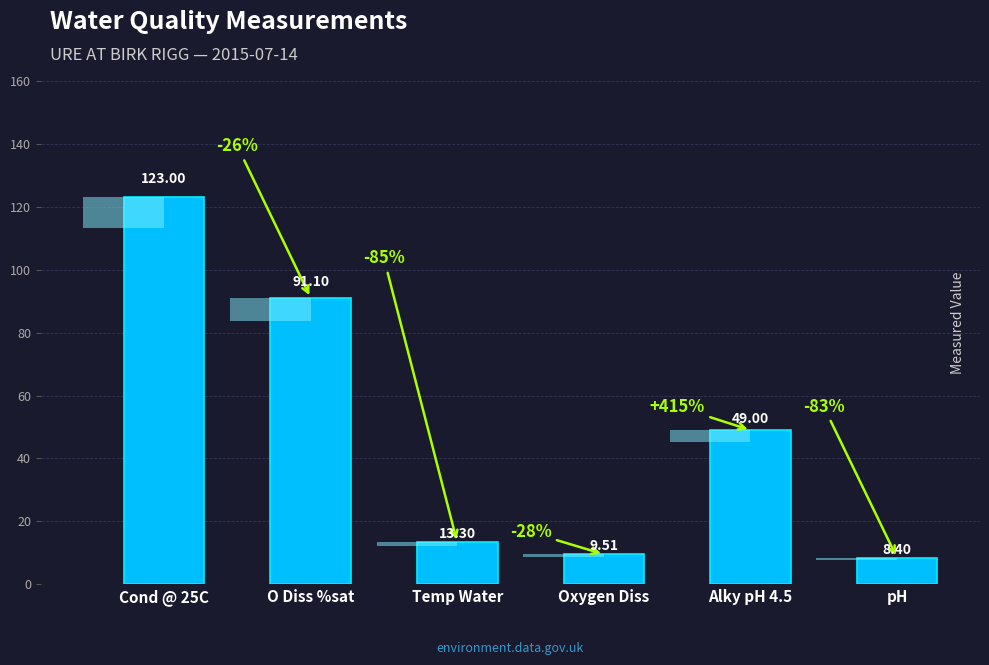

Reading left to right, what are all the values shown in this chart?

123.0	91.1	13.3	9.5	49.0	8.4